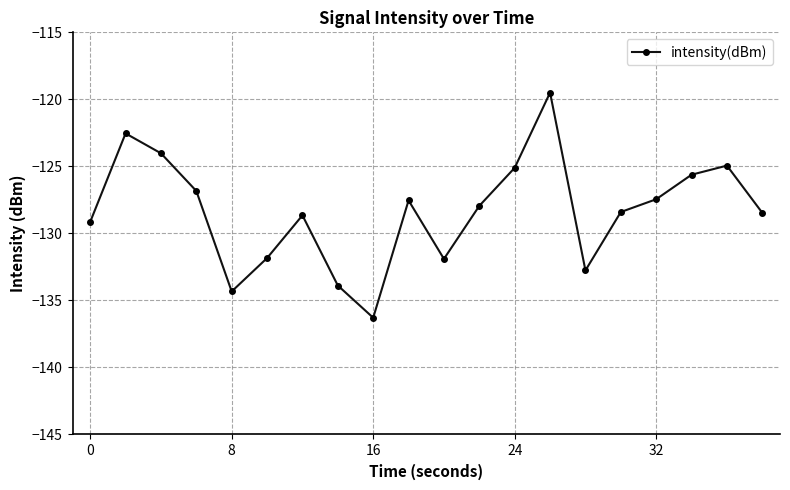

What is the greatest value displayed?

-119.5